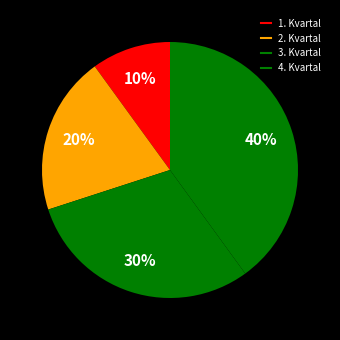

What is the change in value from 1. Kvartal to 2. Kvartal?

+1